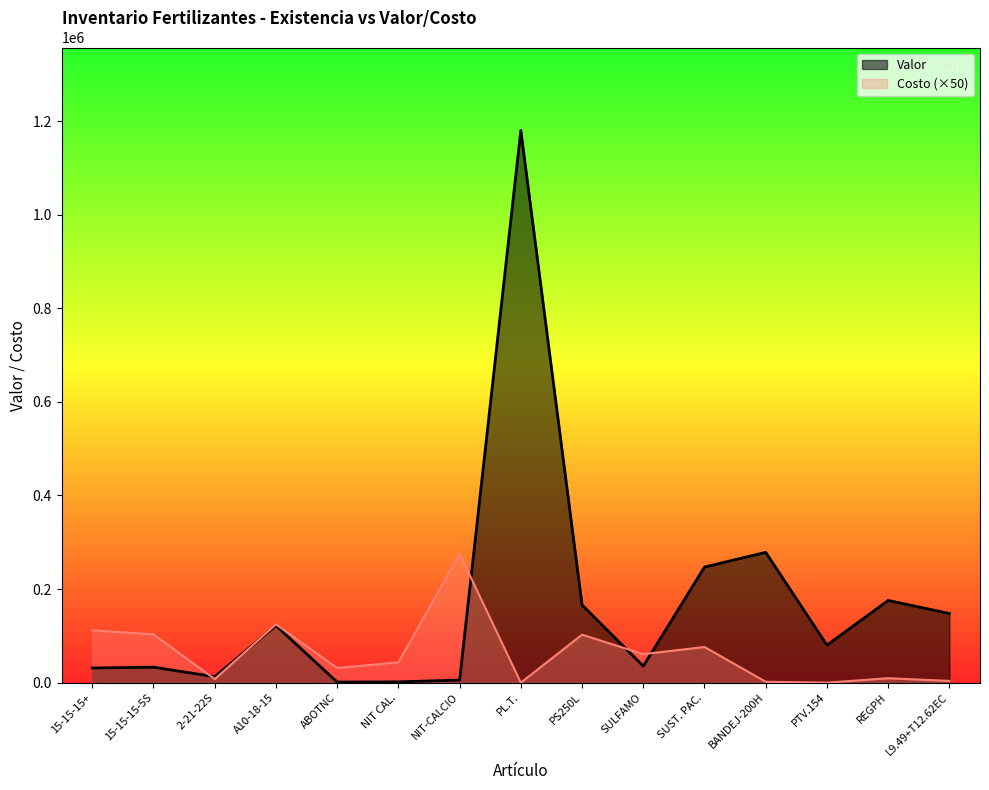

What is the sum of all Costo values?

952484.0